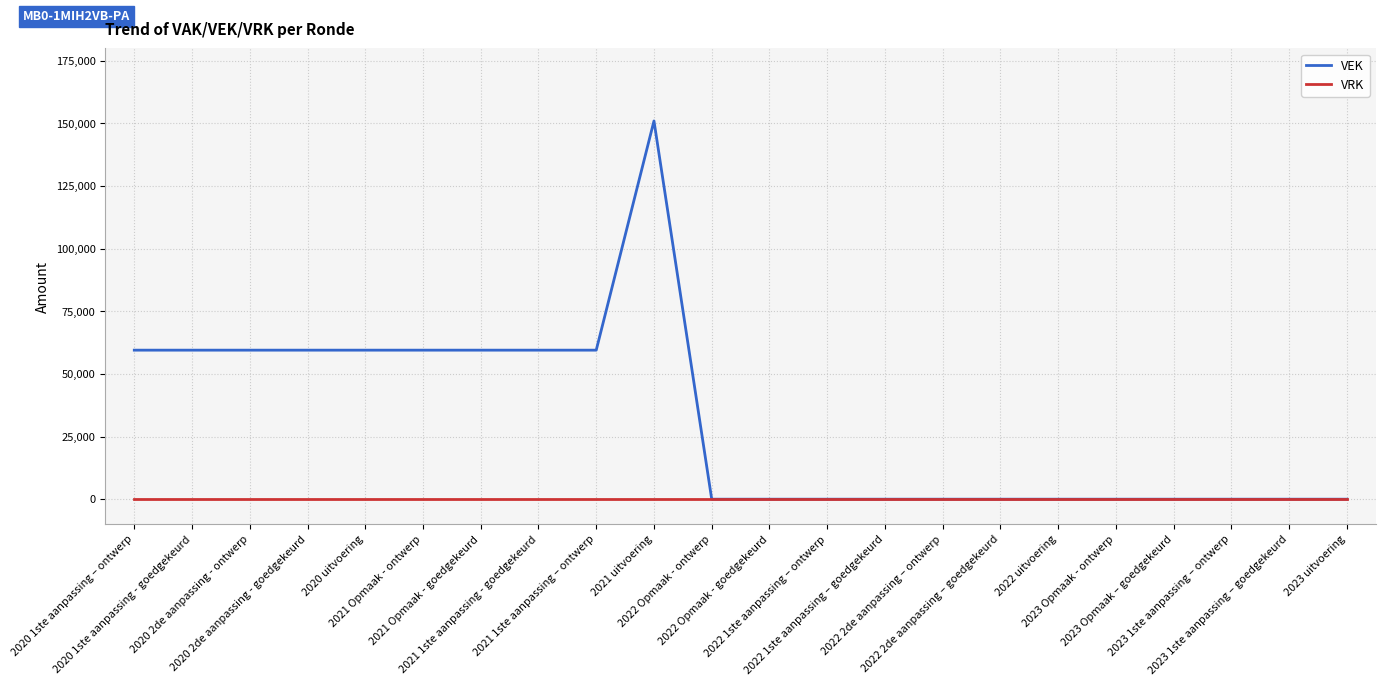

Which series has the widest spread of values?

VEK